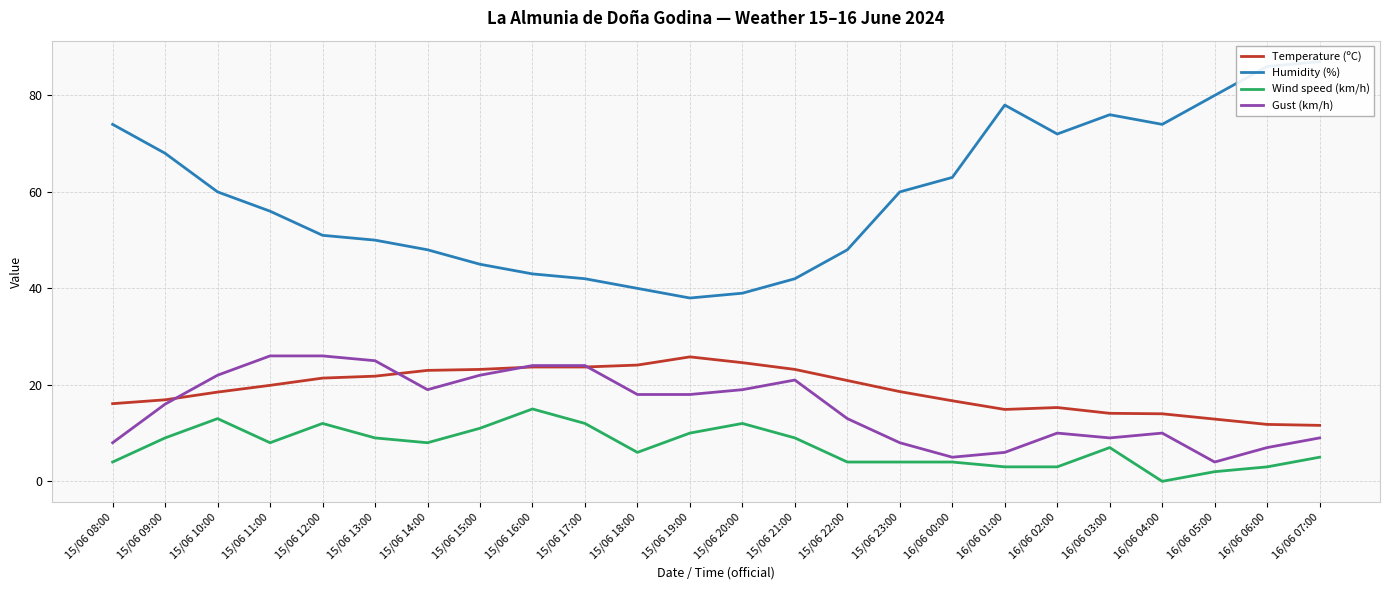

True or false: Humidity (%) and Temperature (ºC) cross at least once.

False